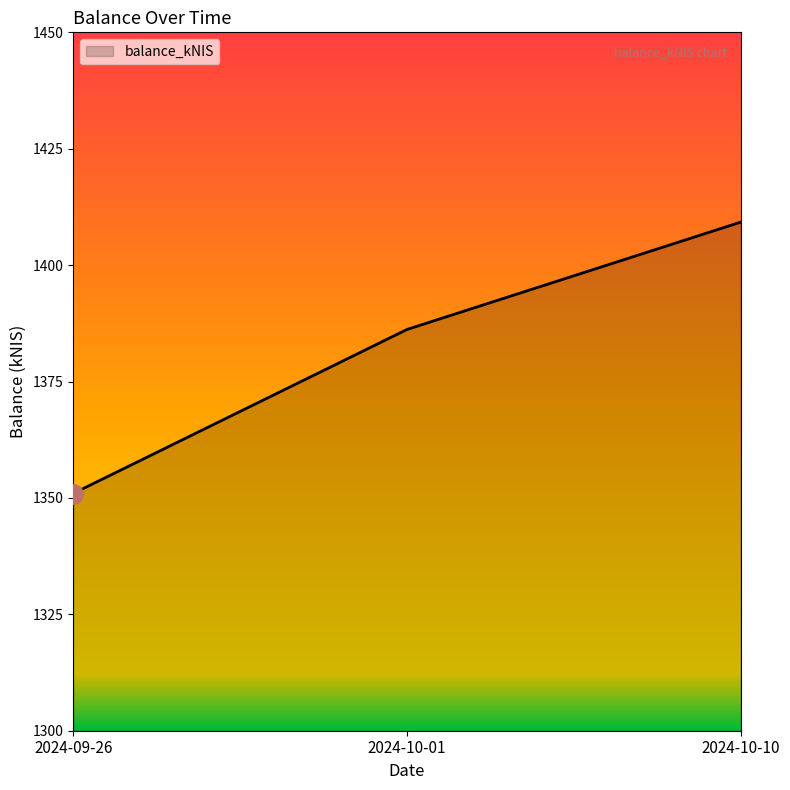

The chart shows a value of 1409.2 at 2024-10-10. True or false?

True